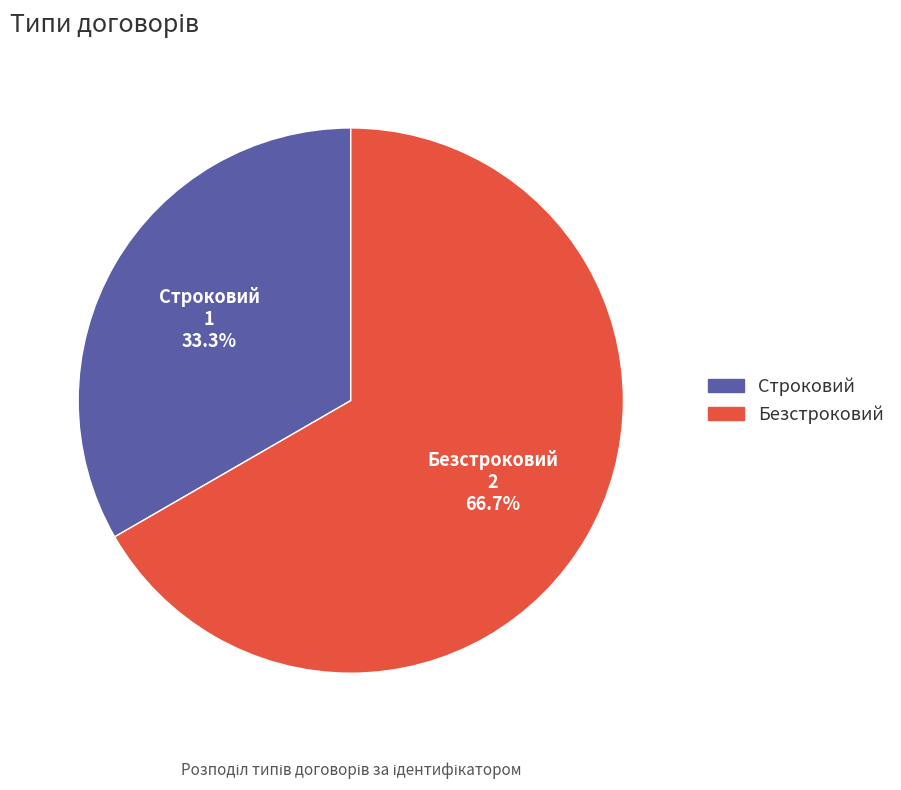

What is the smallest slice in the pie chart?

Строковий